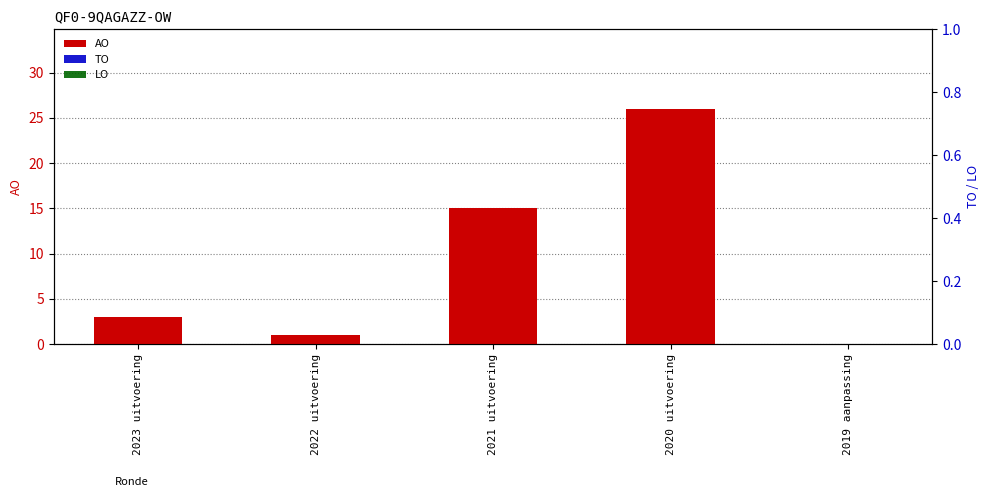

How many groups of bars are there?

5